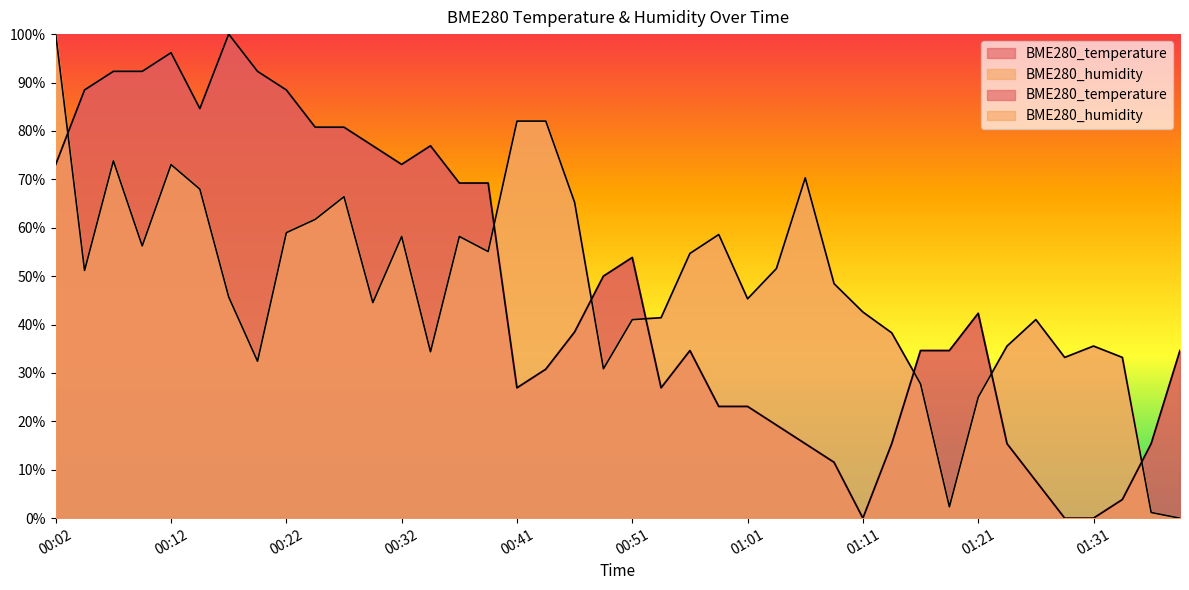

Which series ends up on top after the final intersection of BME280_humidity and BME280_temperature?

BME280_temperature